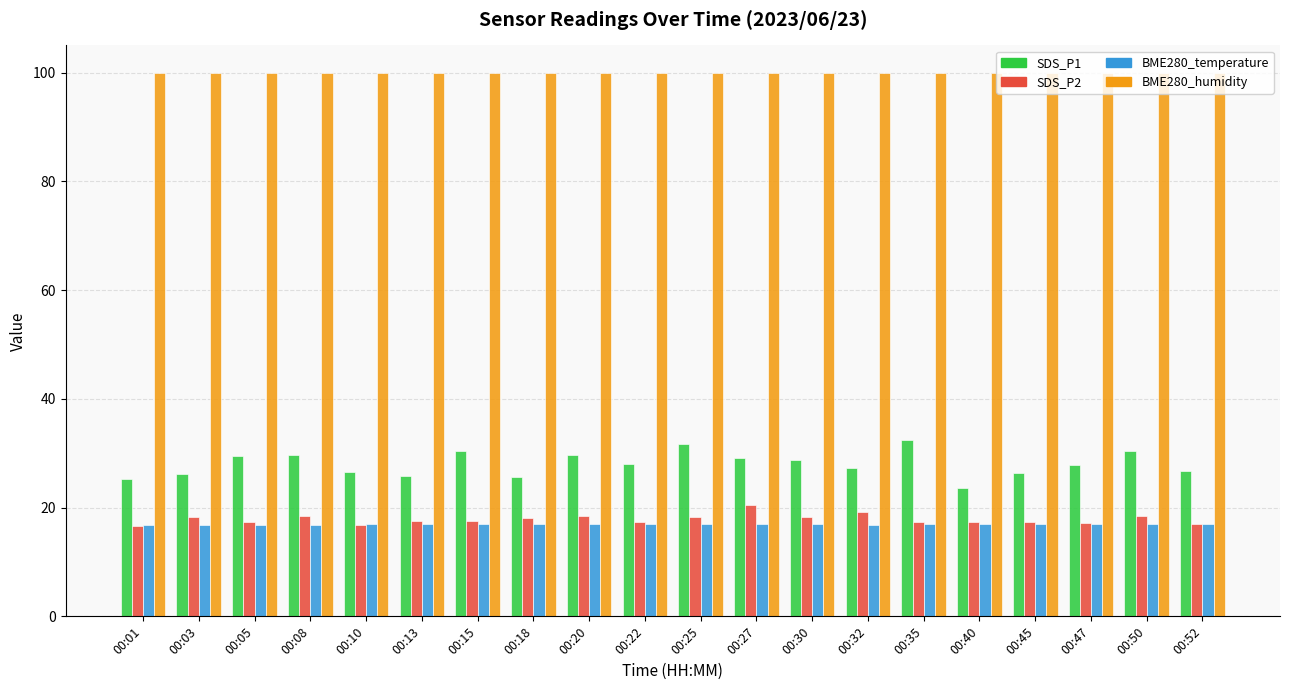

Does the chart contain any negative values?

No